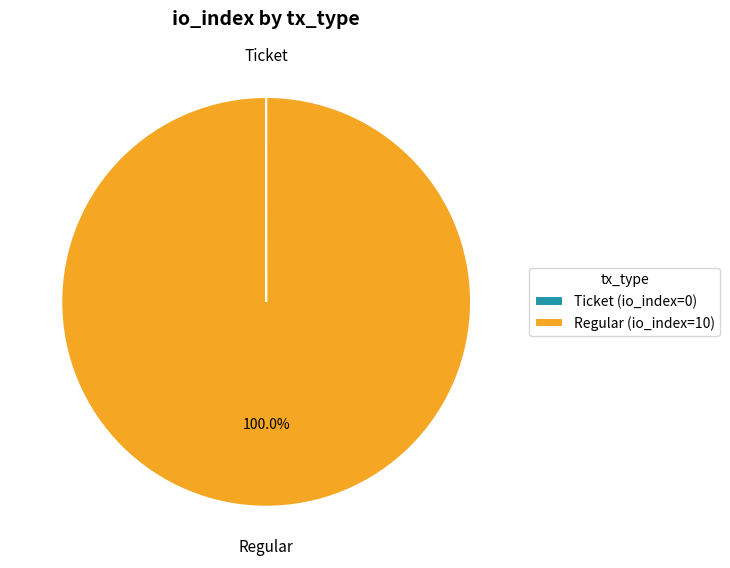

Is there any slice that represents more than half of the pie?

Yes